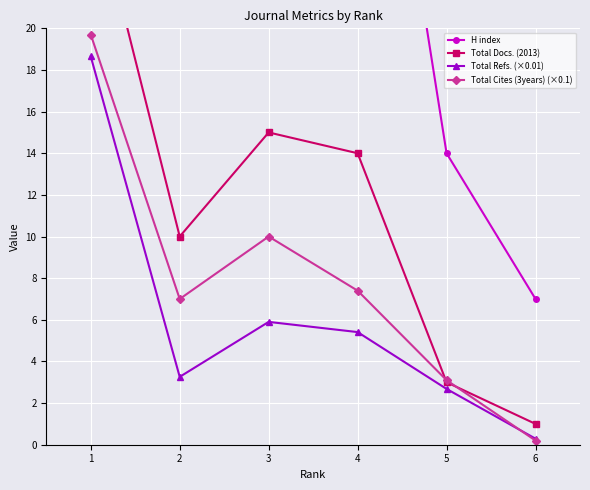

The value of Total Cites (3years) (×0.1) at 4 is 11.1. True or false?

False